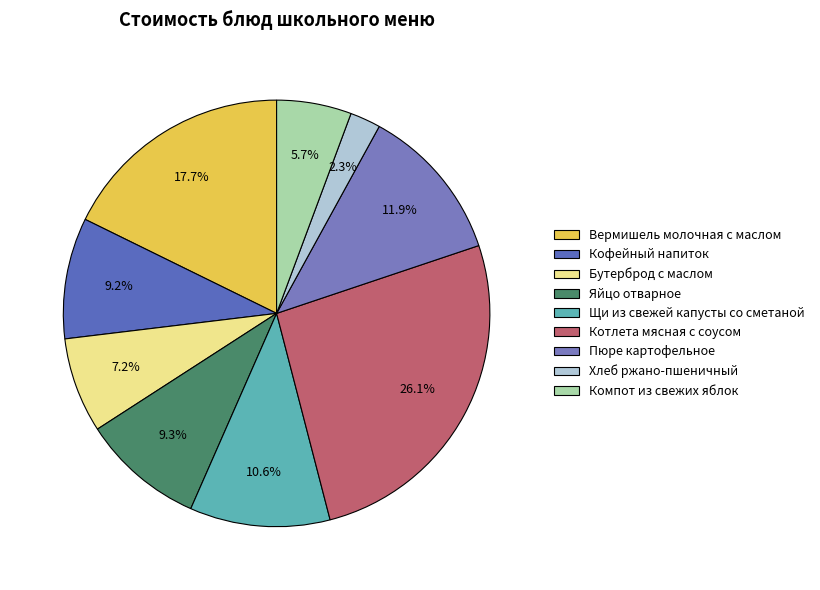

Rank the categories by value from lowest to highest.

Хлеб ржано-пшеничный, Компот из свежих яблок, Бутерброд с маслом, Кофейный напиток, Яйцо отварное, Щи из свежей капусты со сметаной, Пюре картофельное, Вермишель молочная с маслом, Котлета мясная с соусом